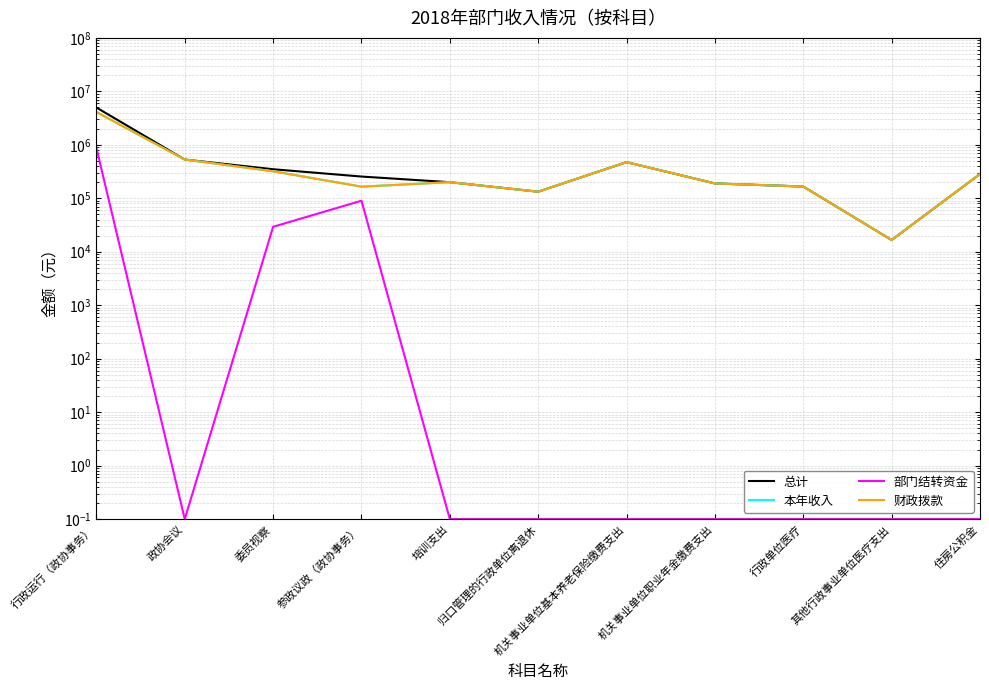

What is the value of the 本年收入 point at the 4th from the left?

165000.0